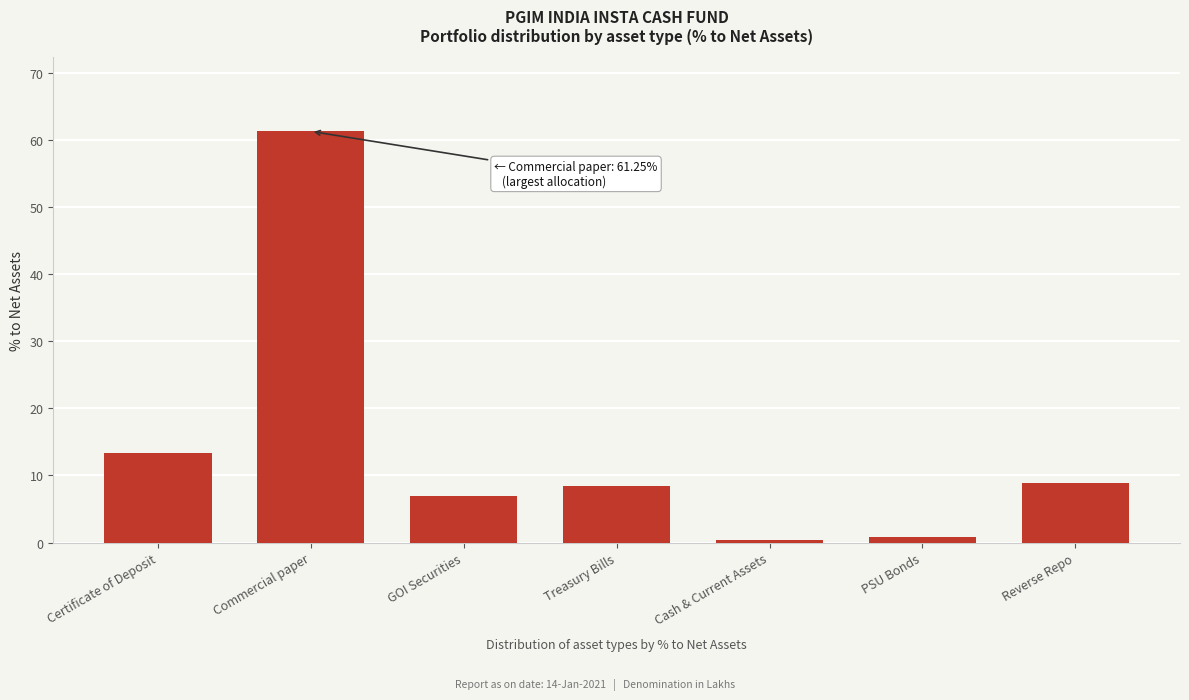

What is the sum of the values at Reverse Repo and Treasury Bills?

17.3